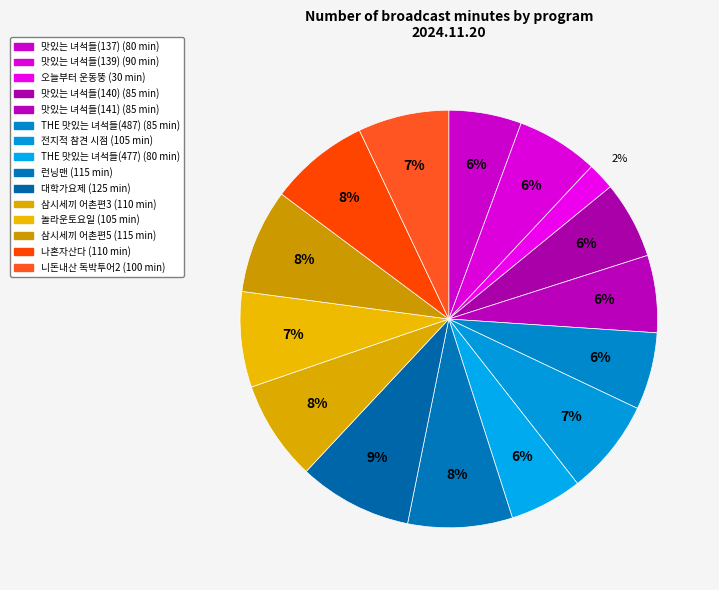

How many segments does this pie chart have?

15